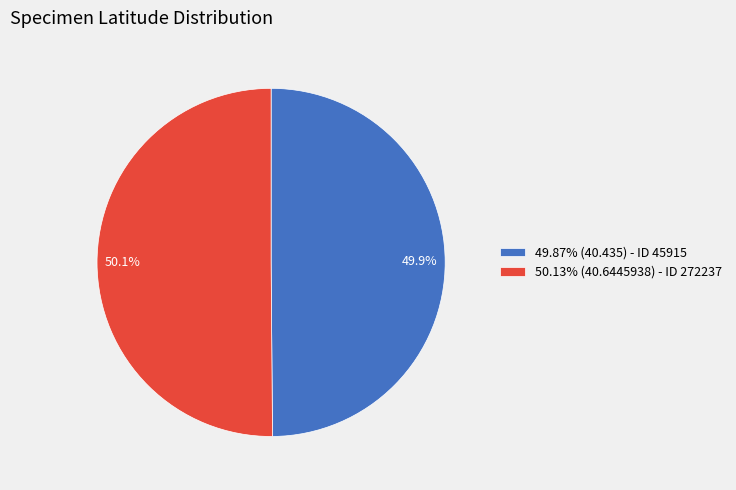

Does any single category account for the majority?

Yes